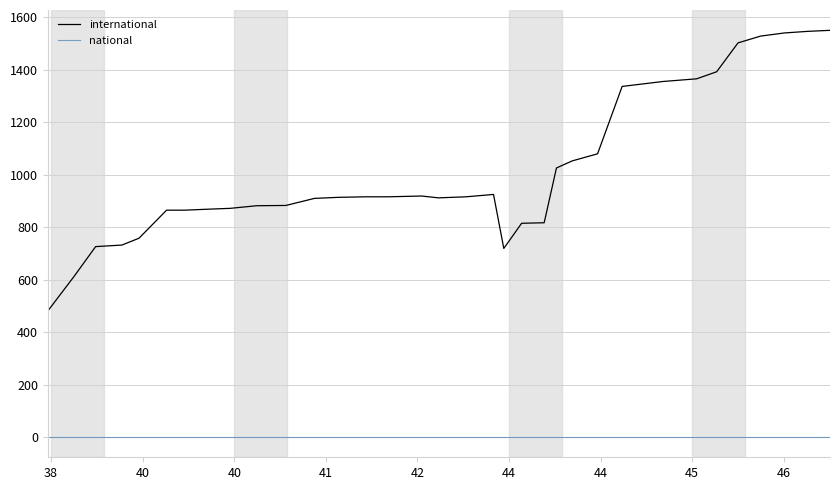

True or false: national and international cross at least once.

False